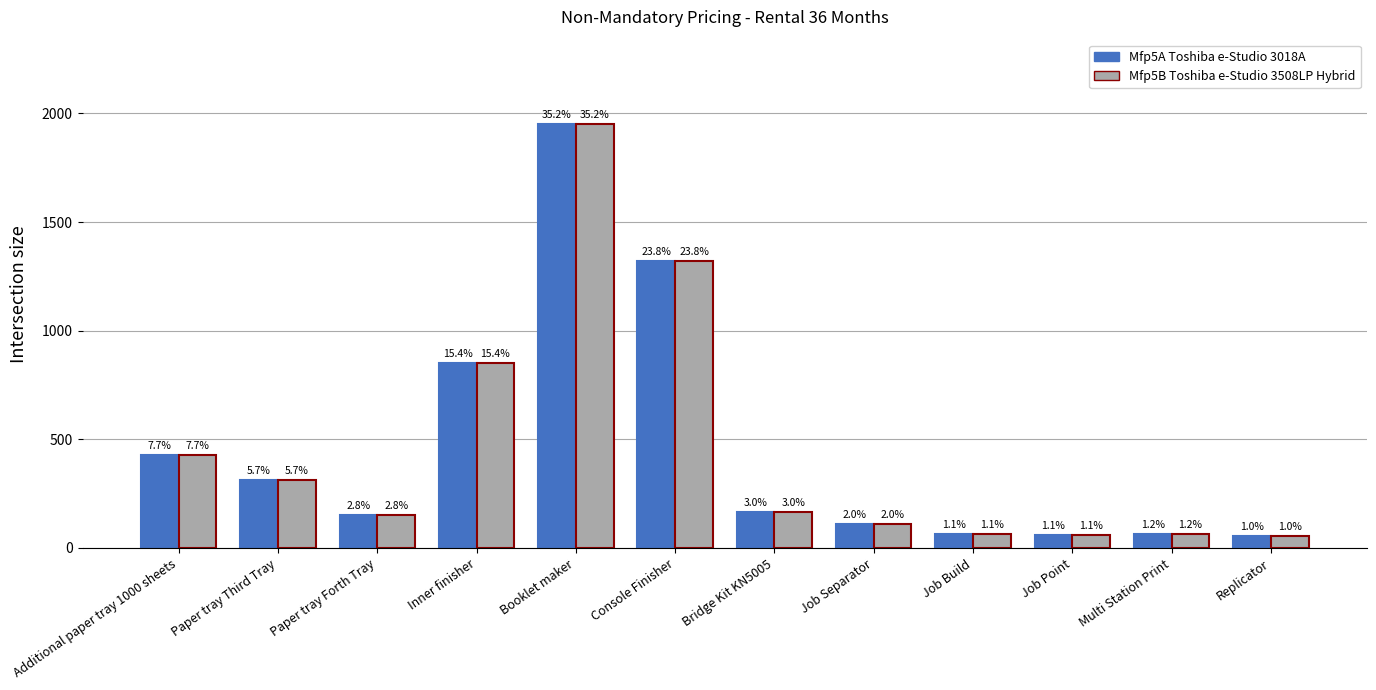

What are all the series names shown in the legend?

Mfp5A Toshiba e-Studio 3018A, Mfp5B Toshiba e-Studio 3508LP Hybrid